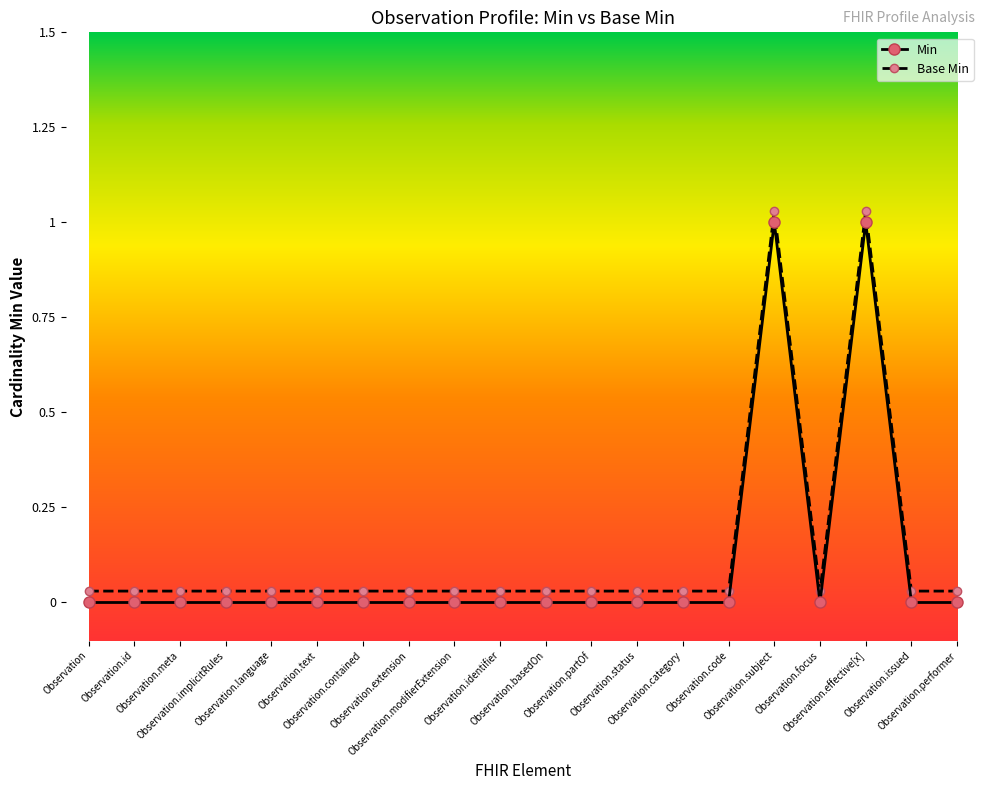

How many Min values are between 0 and 1?

20